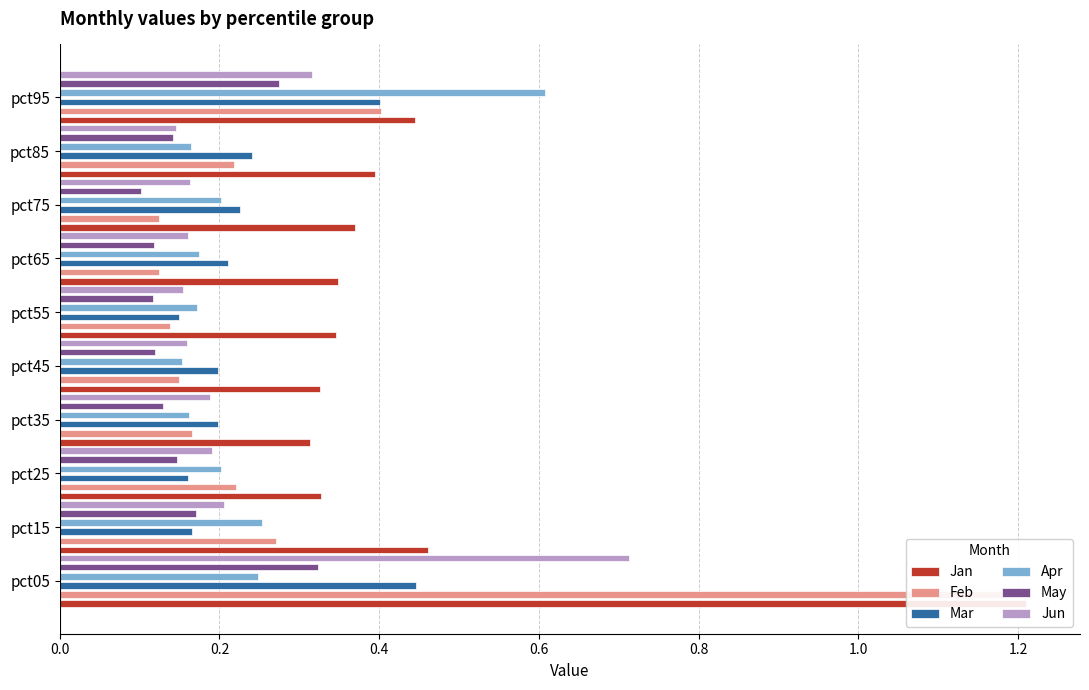

What is the value of the Mar bar at the 7th from the left?

0.2